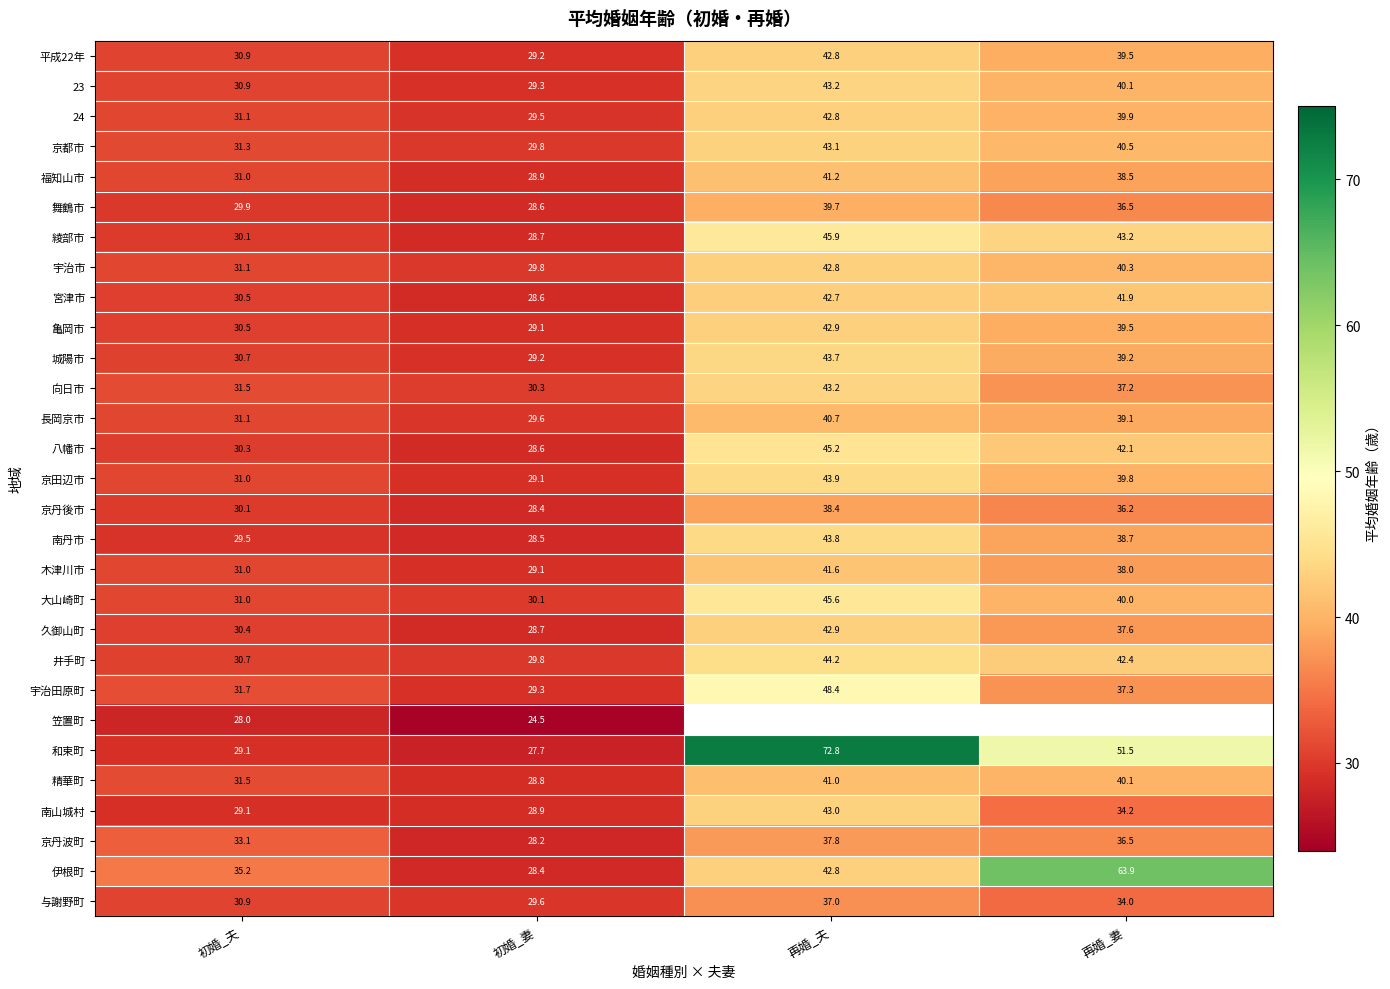

Is it true that 京丹波町 equals 38.7 at 初婚_妻?

False